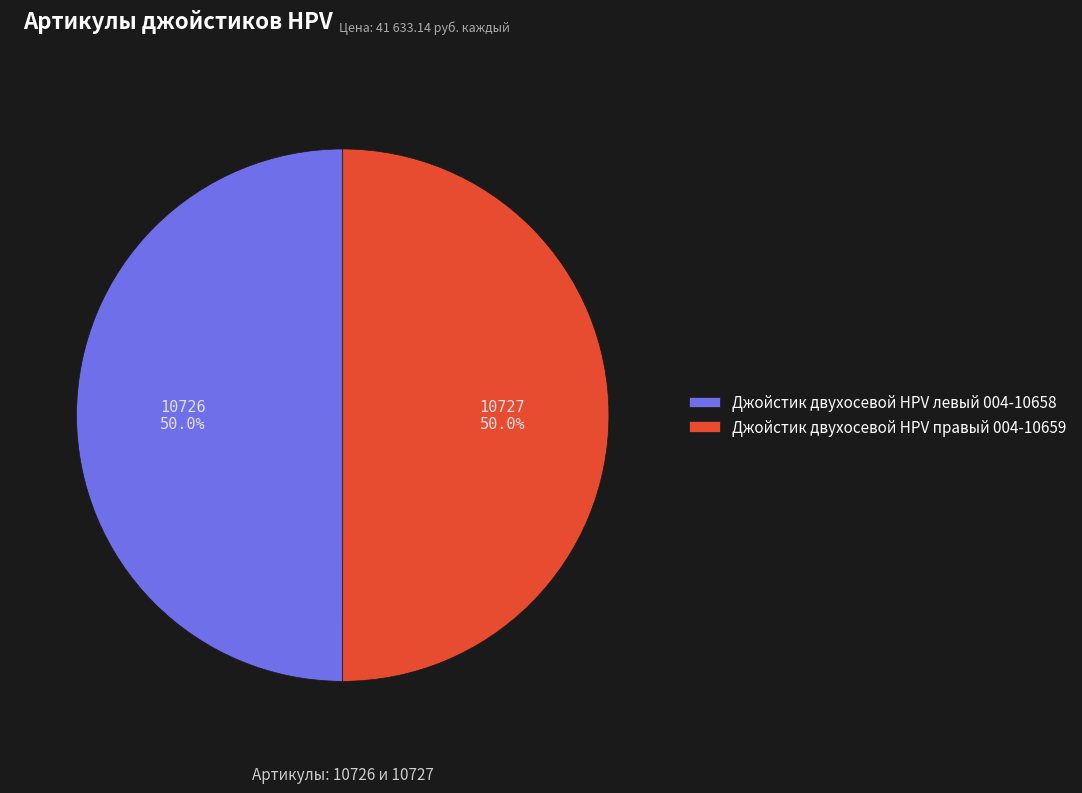

How many slices are in this pie chart?

2